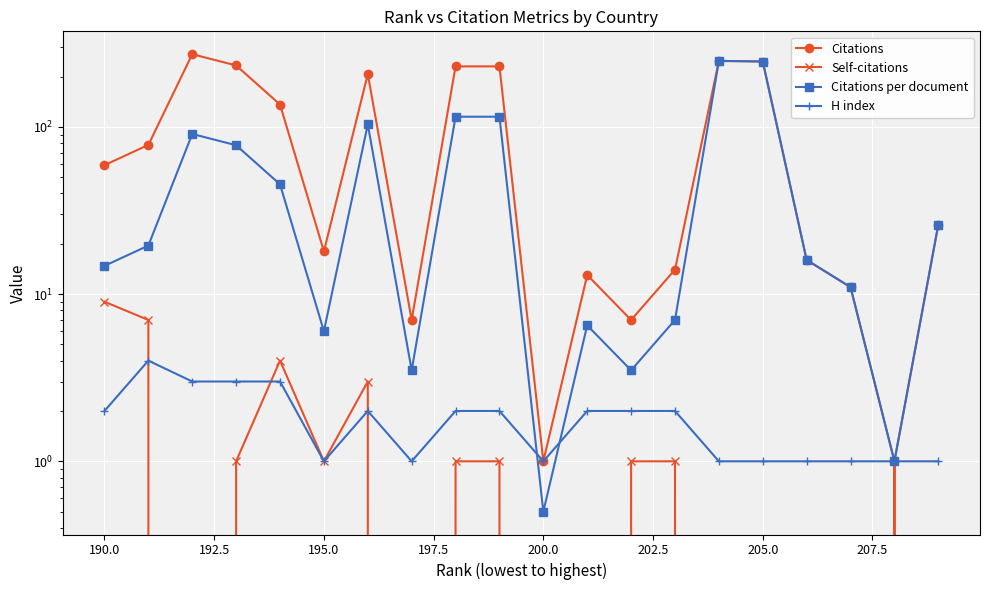

Is this an area chart (filled region under the line)?

No